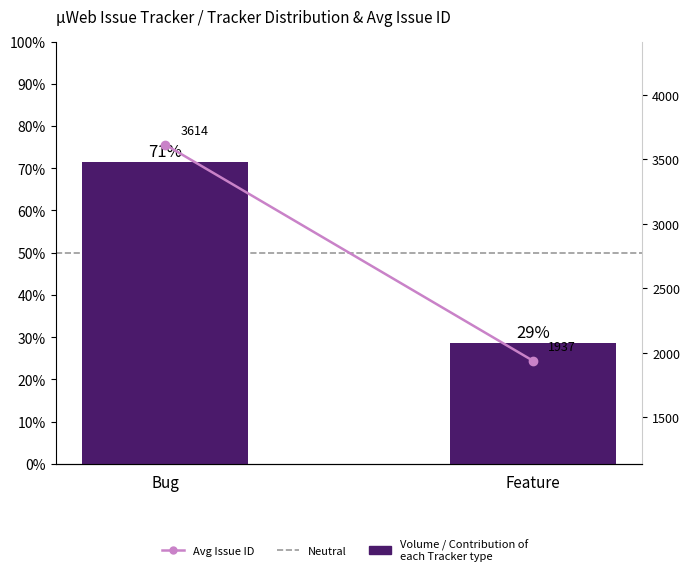

At which category does the chart reach its peak across all series?

Bug